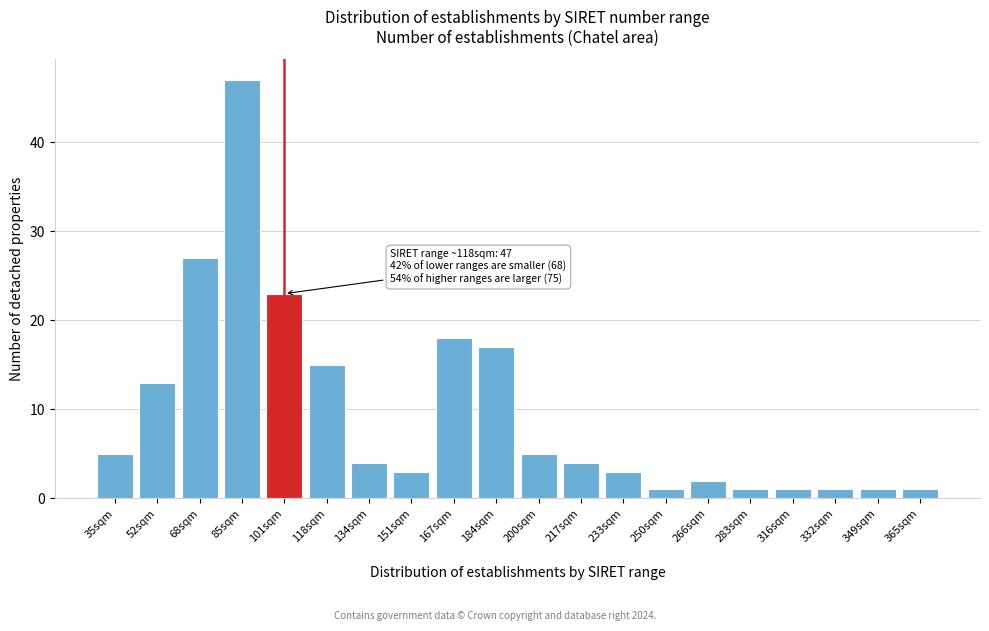

Reading left to right, transcribe all the data shown in this chart.

5	13	27	47	23	15	4	3	18	17	5	4	3	1	2	1	1	1	1	1